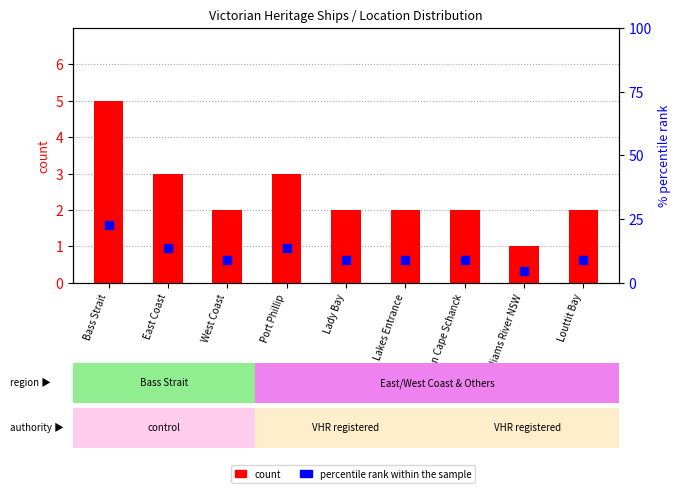

What is the total value across all series at Between Cape Schanck?

11.1